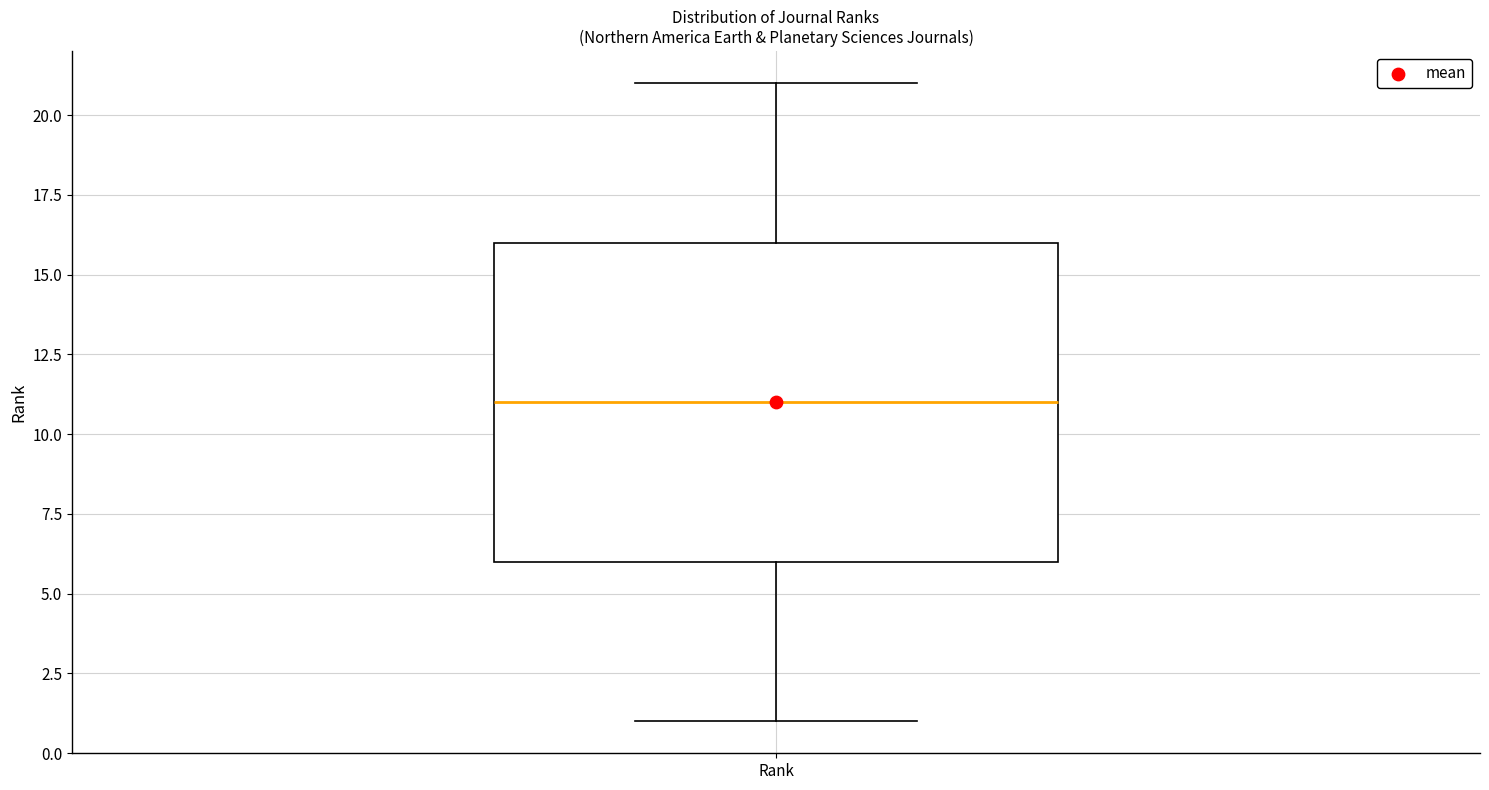

Read this box plot against the y-axis: the position of the median line, the range covered by the box, and the ends of both whiskers. The values are not printed on the chart, so give them approximately, as read against the axis.

median 11, box 6 to 16, whiskers 1 to 21